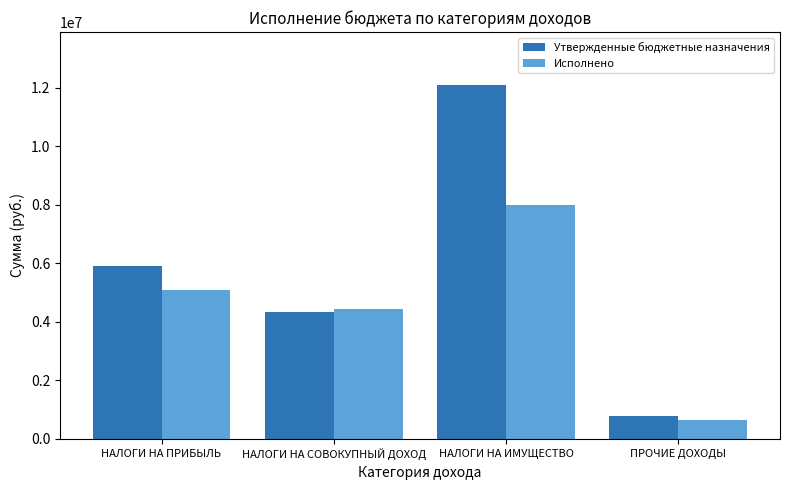

List the series in order of their overall mean, highest first.

Утвержденные бюджетные назначения, Исполнено